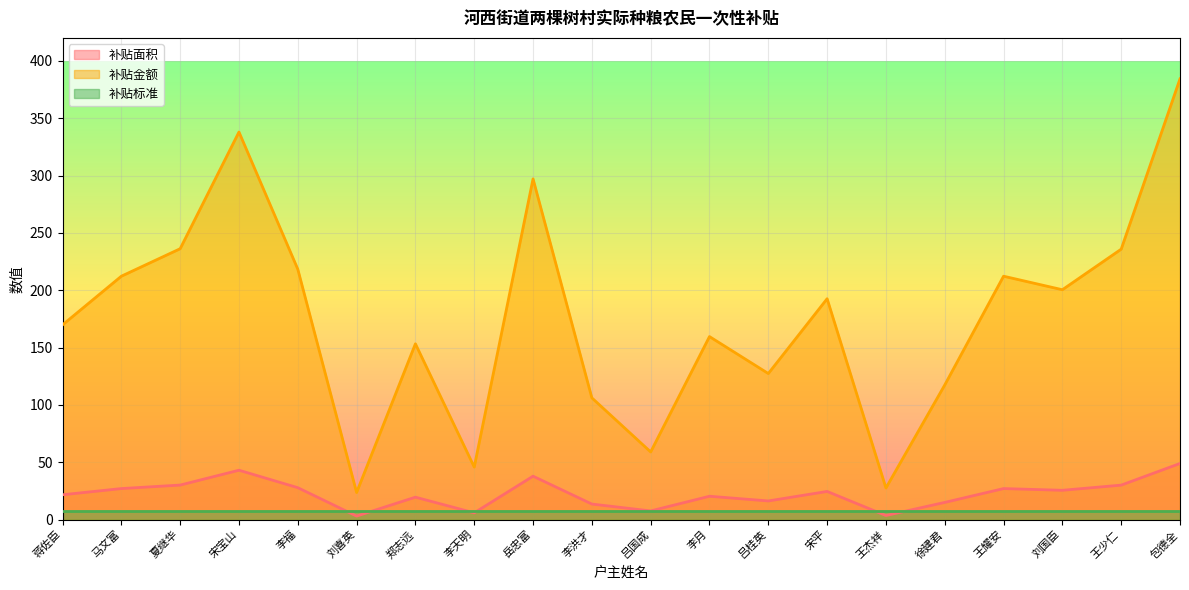

List the series in order of their peak value, lowest first.

补贴标准, 补贴面积, 补贴金额